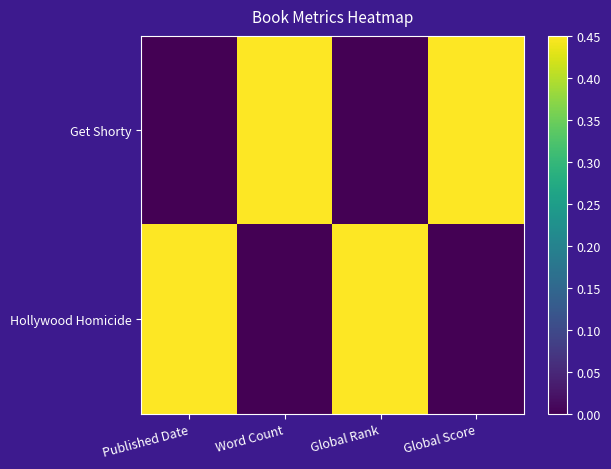

Reading left to right, transcribe all the data shown in this chart.

Get Shorty: Published Date=0	Word Count=1	Global Rank=0	Global Score=1
Hollywood Homicide: Published Date=1	Word Count=0	Global Rank=1	Global Score=0